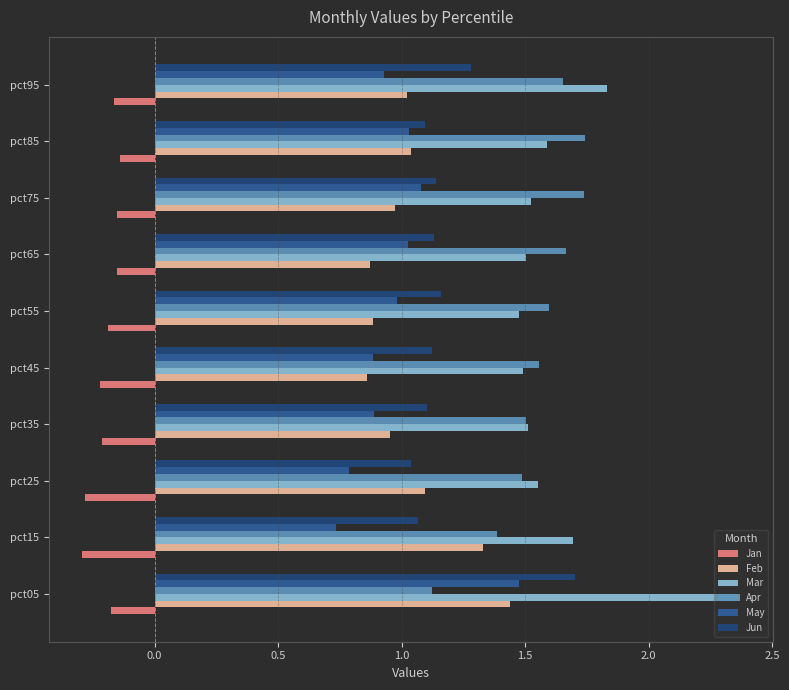

What is the difference between the maximum and minimum values in the Apr series?

0.6